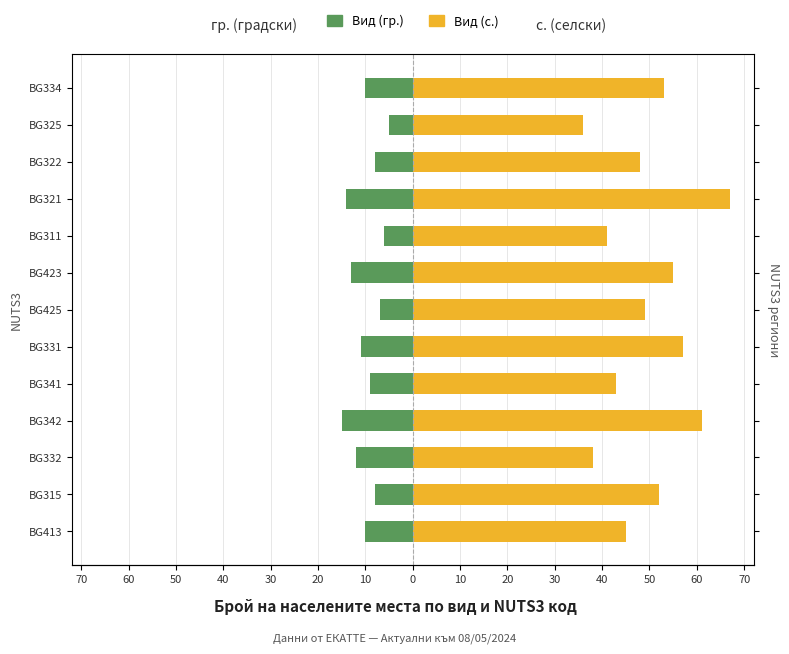

Which series has the largest total across all categories?

Вид (с.)